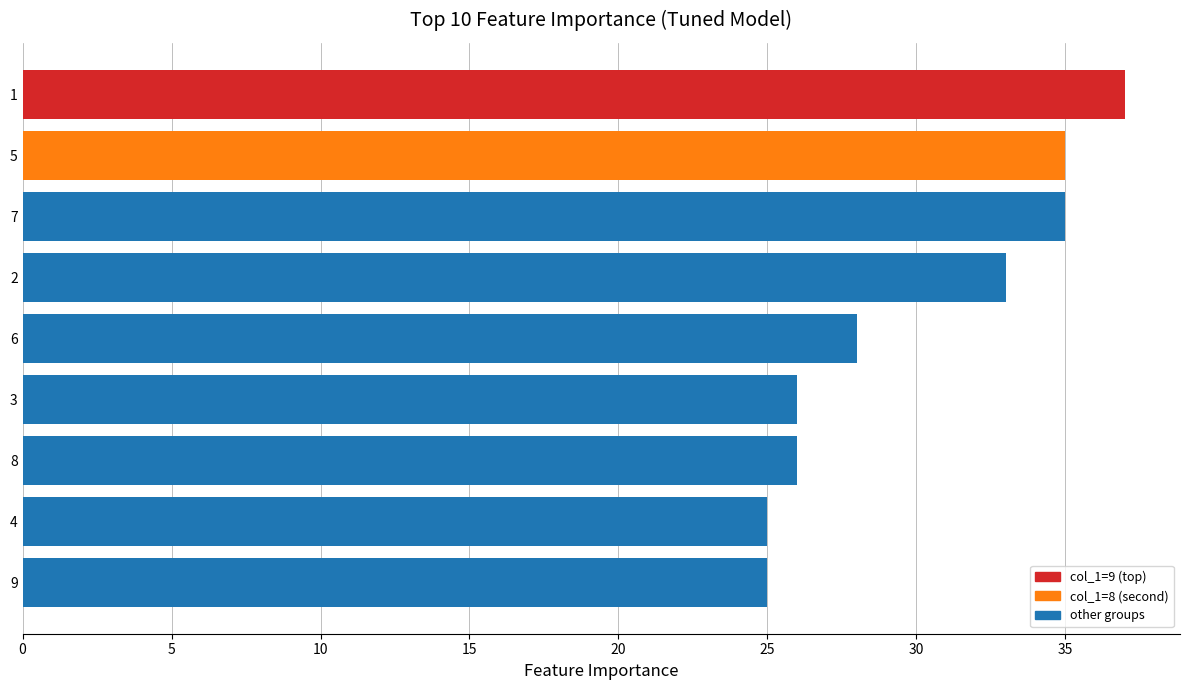

What is the sum of all values?

270